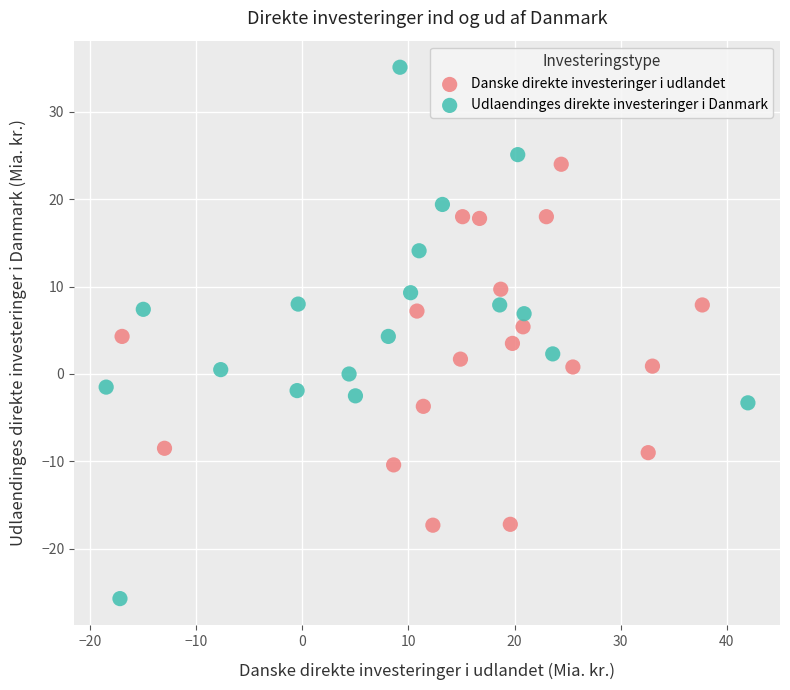

Which series contains the highest Y value?

Udlaendinges direkte investeringer i Danmark